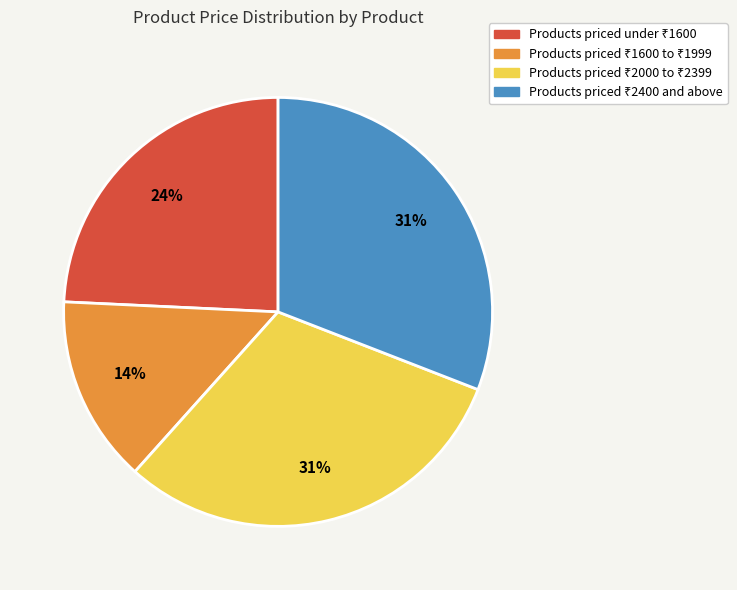

To the nearest percent, what is the average slice percentage?

25%